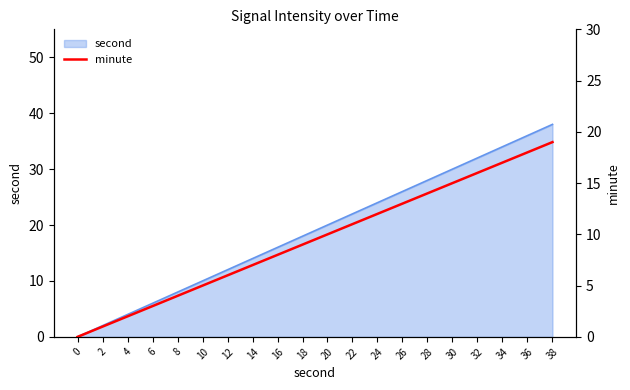

Is it true that the value at 26 is 7?

False